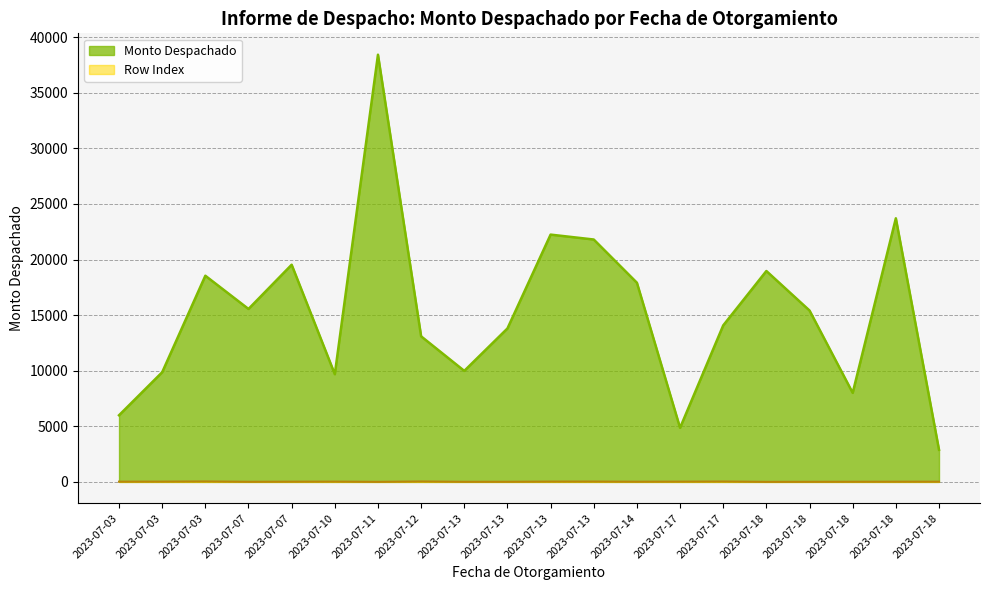

What is the value of the Row Index point at the 6th from the left?

26.0